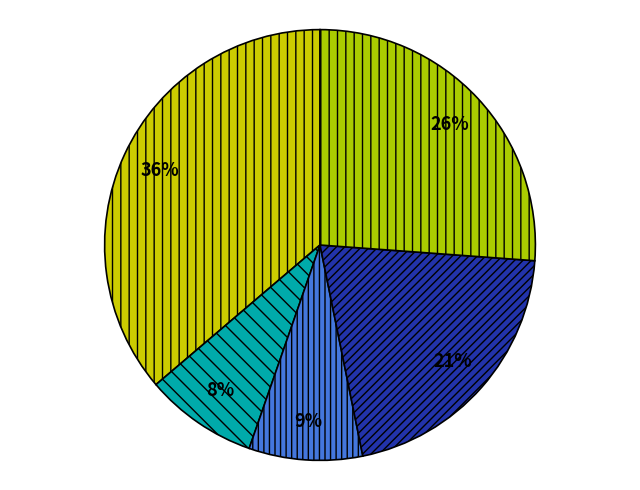

How many segments does this pie chart have?

5